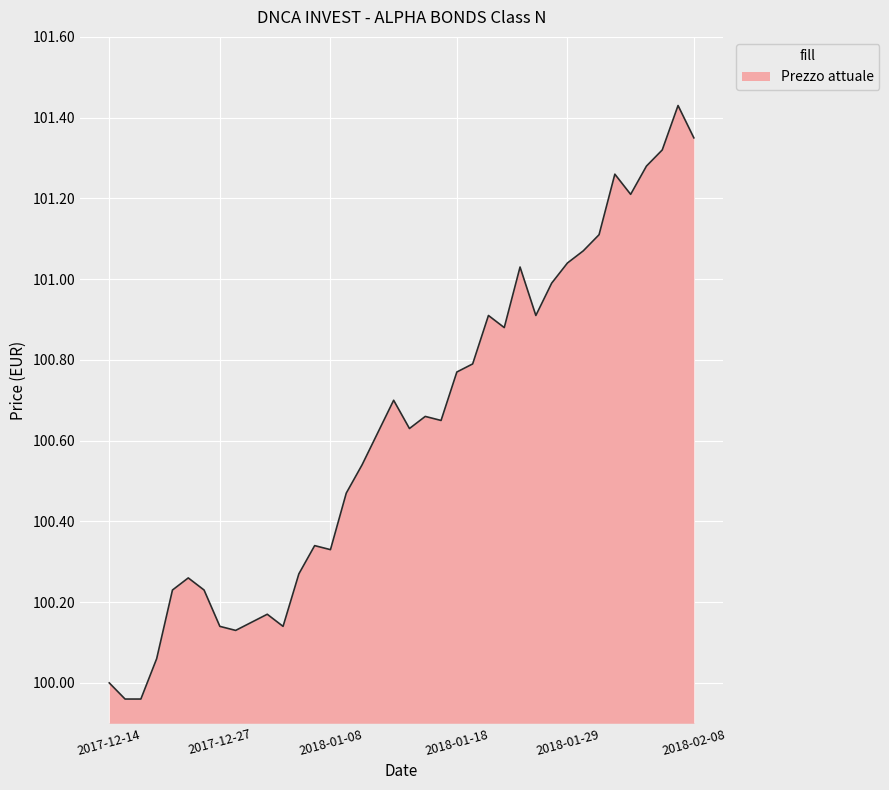

Does the chart have visible grid lines?

Yes